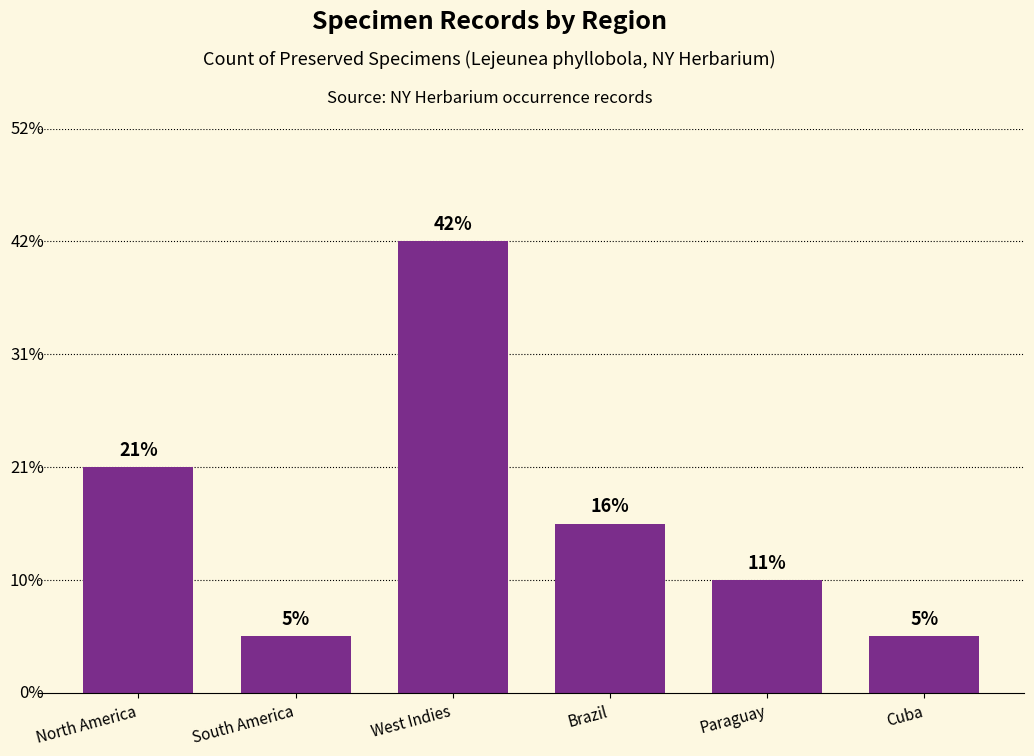

Does the chart contain any negative values?

No